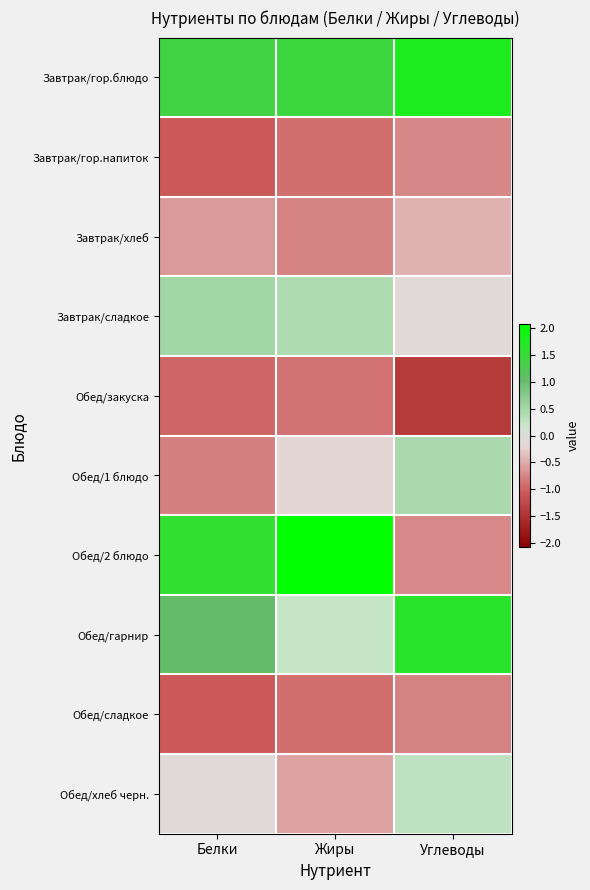

Reading left to right, extract all data points from this chart.

Завтрак/гор.блюдо: Белки=1.4	Жиры=1.5	Углеводы=1.8
Завтрак/гор.напиток: Белки=-1.1	Жиры=-0.9	Углеводы=-0.7
Завтрак/хлеб: Белки=-0.6	Жиры=-0.8	Углеводы=-0.4
Завтрак/сладкое: Белки=0.5	Жиры=0.4	Углеводы=-0.1
Обед/закуска: Белки=-1.0	Жиры=-0.9	Углеводы=-1.4
Обед/1 блюдо: Белки=-0.8	Жиры=-0.2	Углеводы=0.5
Обед/2 блюдо: Белки=1.6	Жиры=2.1	Углеводы=-0.7
Обед/гарнир: Белки=1.0	Жиры=0.2	Углеводы=1.7
Обед/сладкое: Белки=-1.1	Жиры=-0.9	Углеводы=-0.8
Обед/хлеб черн.: Белки=-0.1	Жиры=-0.5	Углеводы=0.3